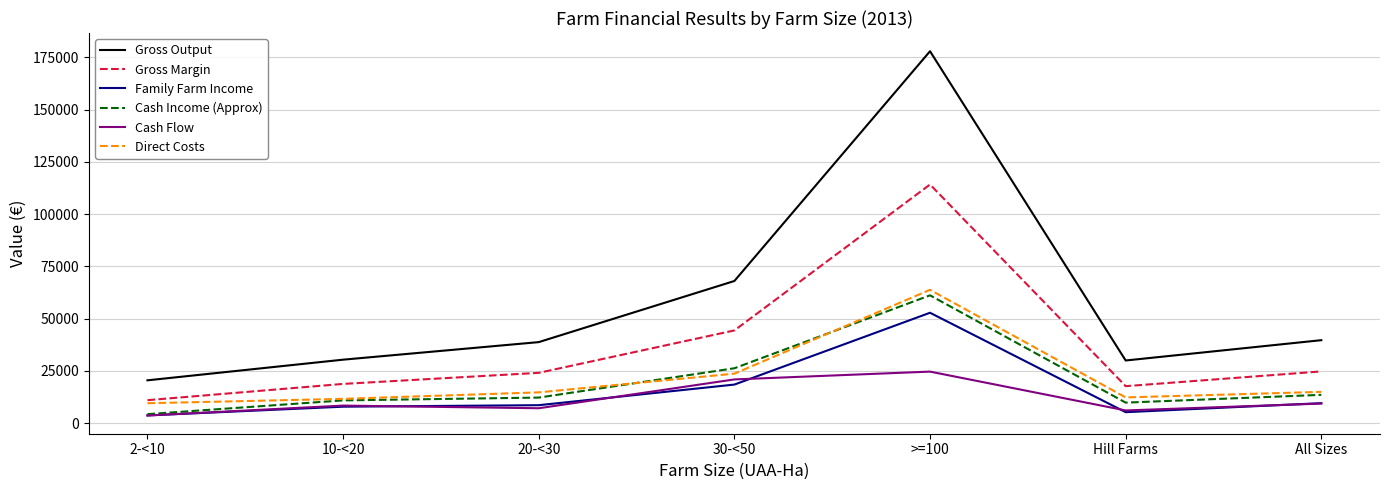

In Family Farm Income, how many points are lower than both neighbors (excluding endpoints)?

1